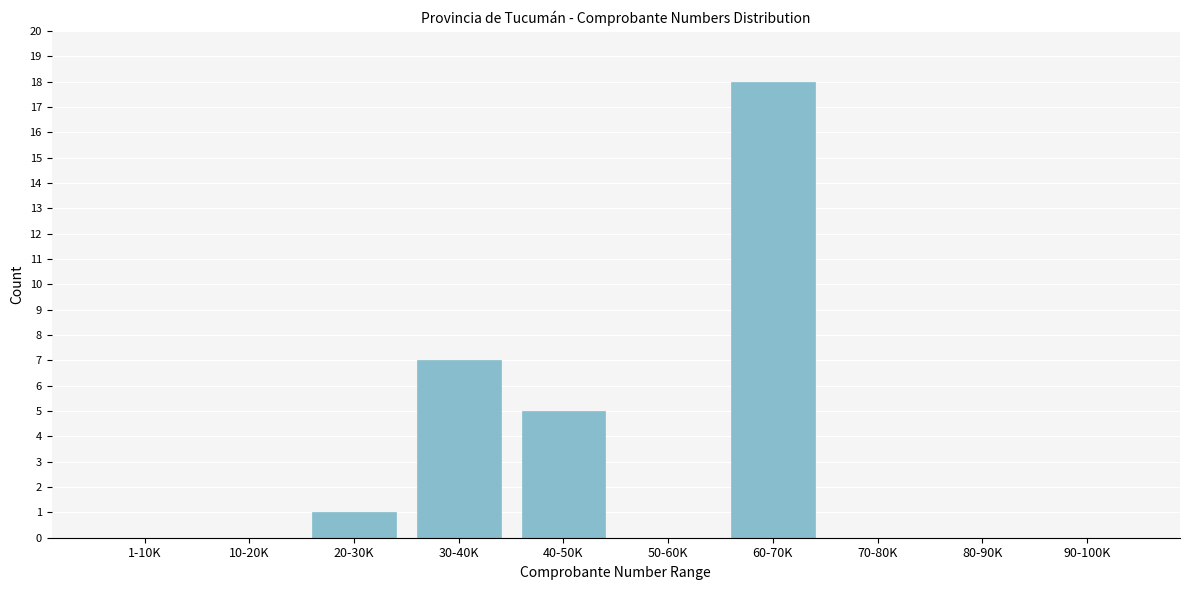

Reading left to right, transcribe all the data shown in this chart.

1-10K=0	10-20K=0	20-30K=1	30-40K=7	40-50K=5	50-60K=0	60-70K=18	70-80K=0	80-90K=0	90-100K=0